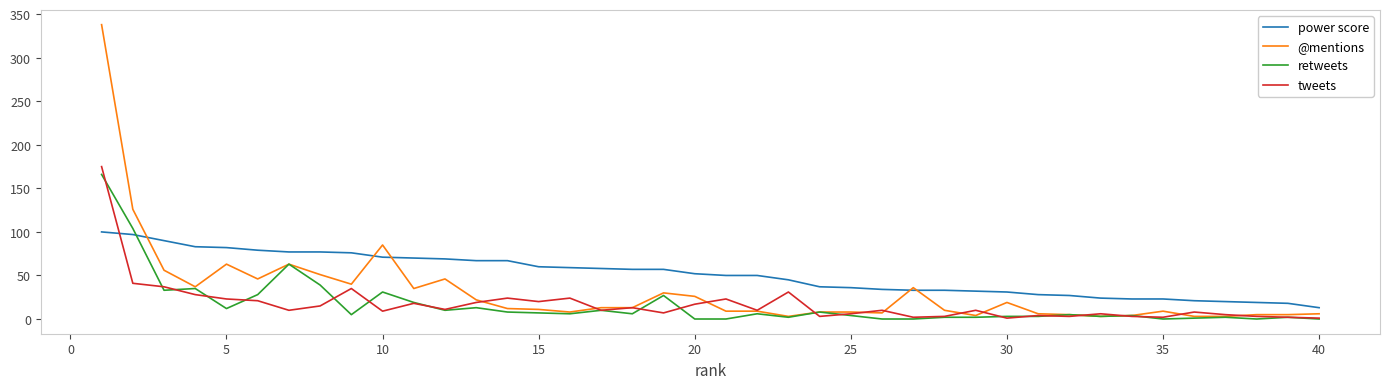

Which series has the widest spread of values?

@mentions